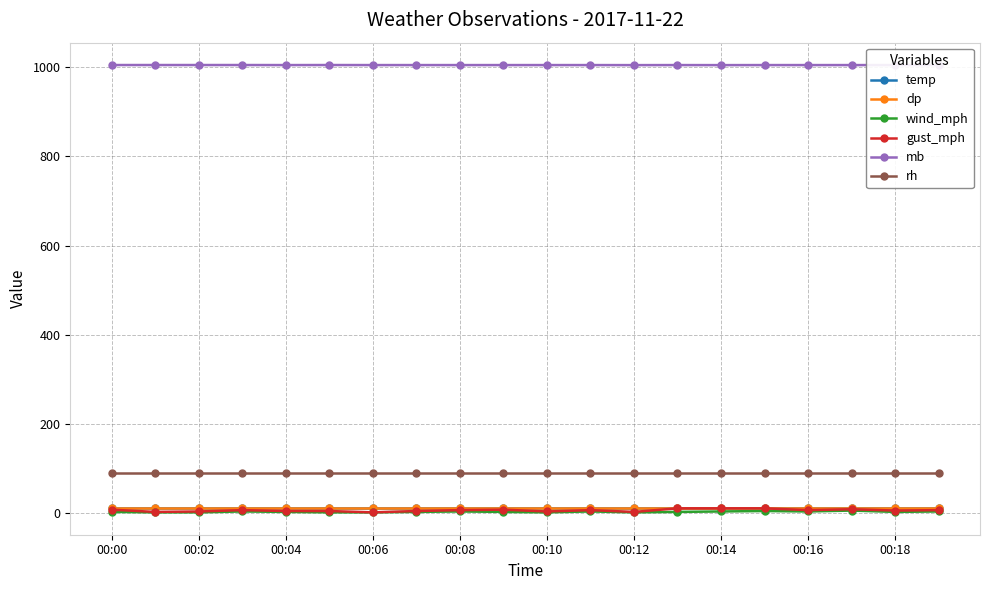

True or false: rh and mb cross at least once.

False